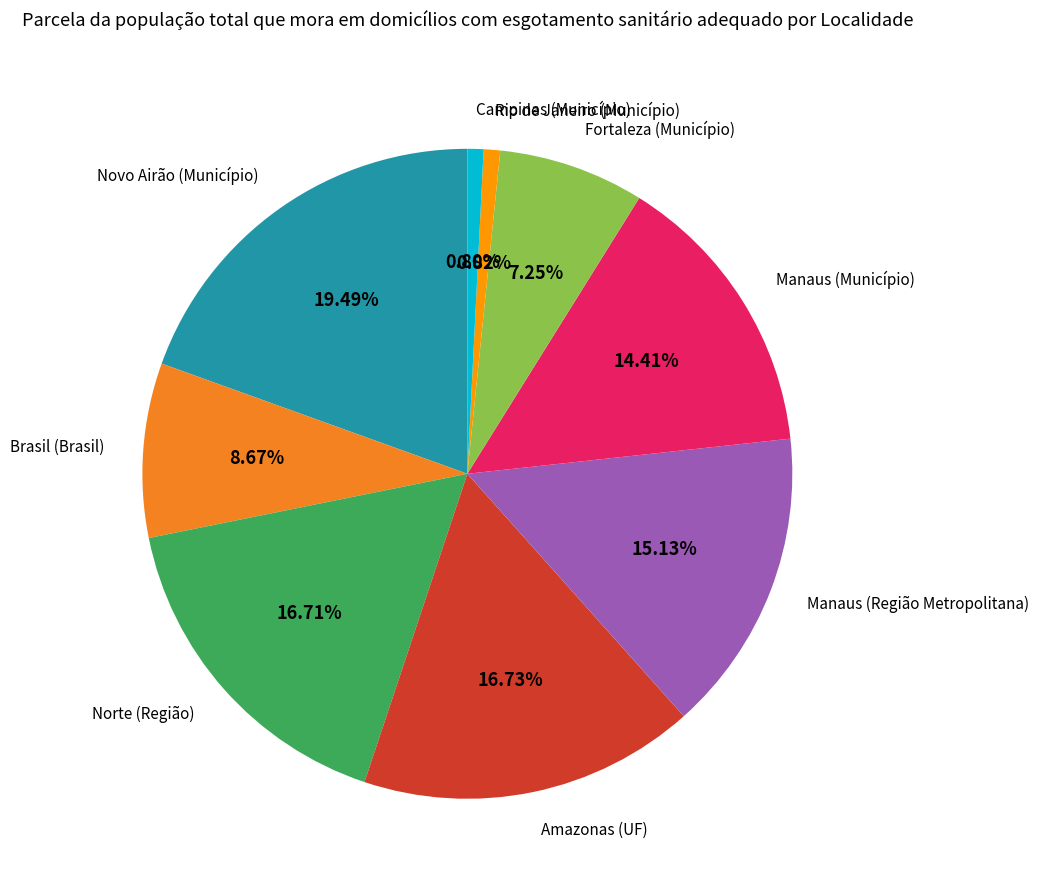

What percentage is the Novo Airão (Município) slice, to the nearest percent?

19%